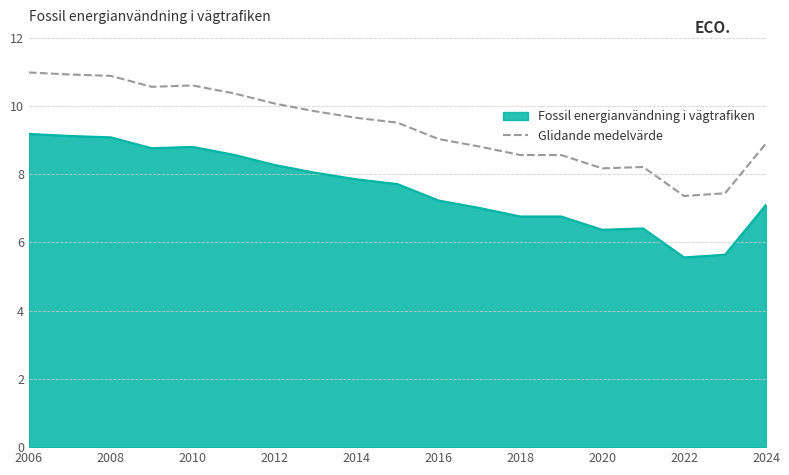

What is the highest value of the Fossil energianvändning i vägtrafiken series?

9.2